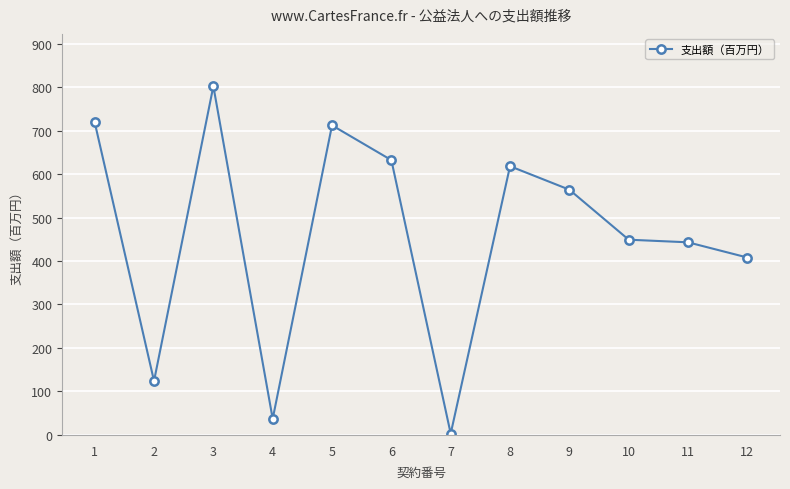

Between 3 and 12, which is larger?

3